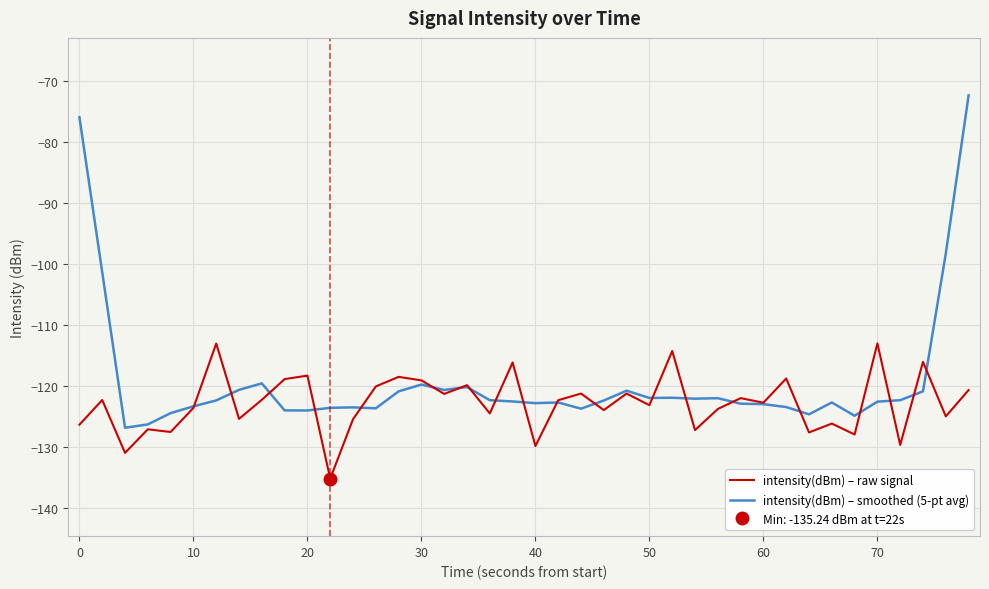

True or false: intensity(dBm) – raw signal has a value of -119.1 at 30.

True